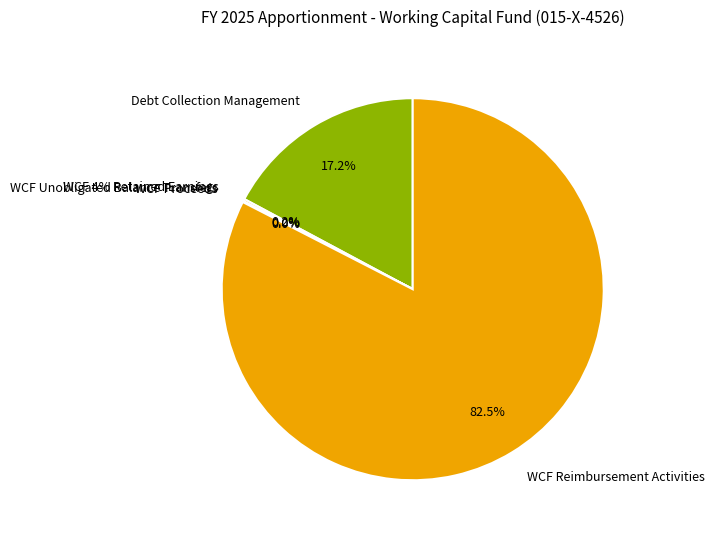

How many segments does this pie chart have?

5